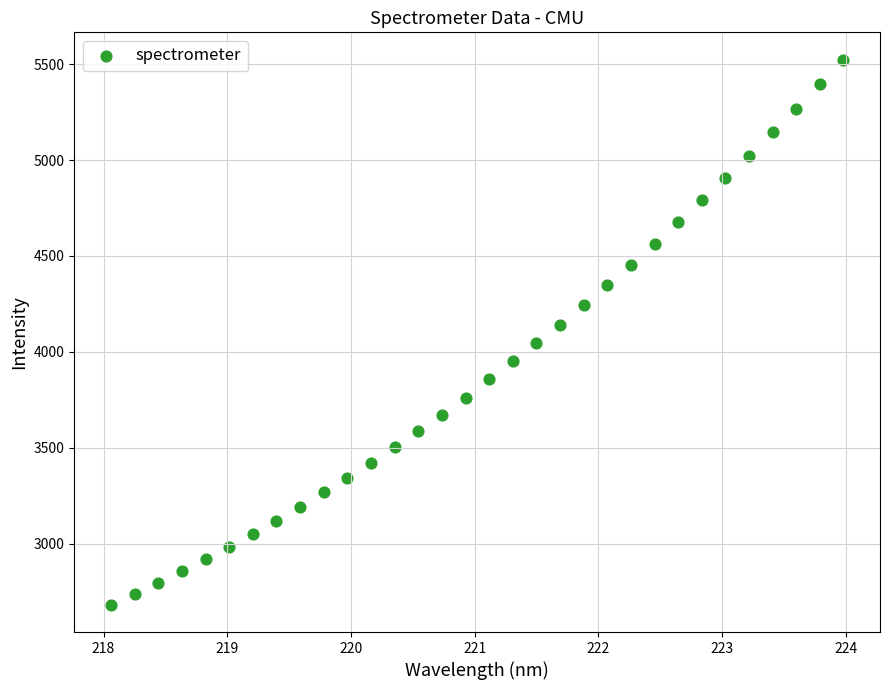

What is the range of Y values (max minus min)?

2842.6